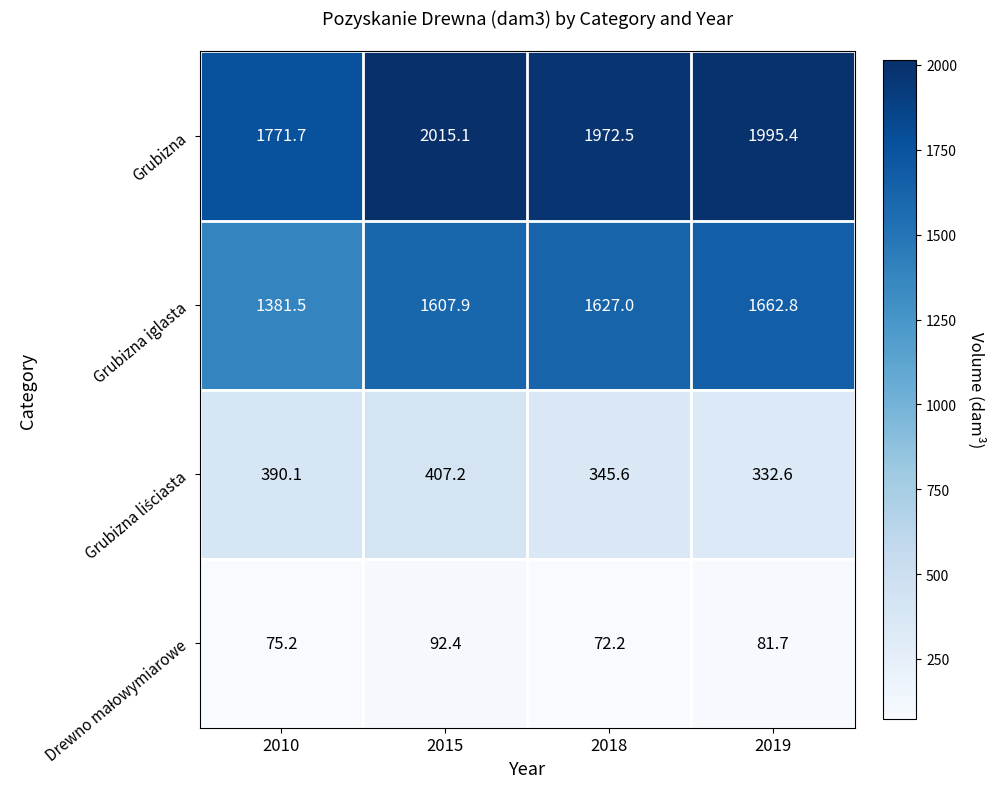

How many distinct data groups are displayed?

4